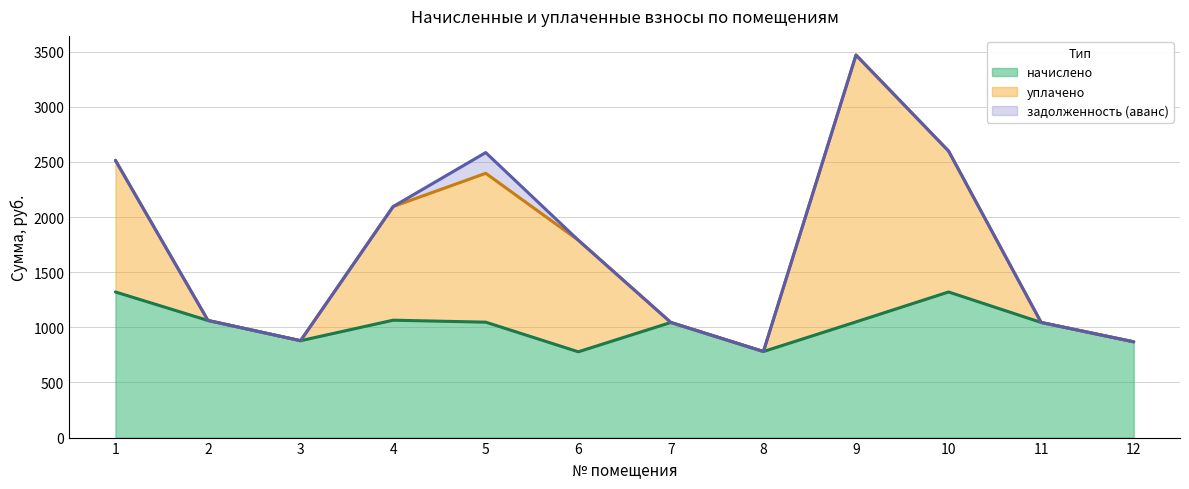

True or false: уплачено and начислено intersect in this chart.

False